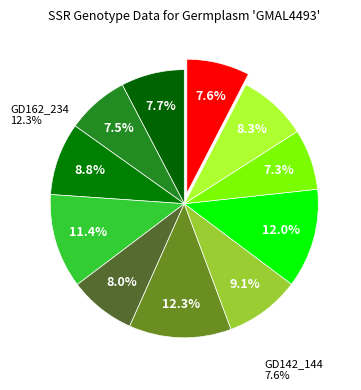

What percentage is NOT represented by GD142_144?

92.4%